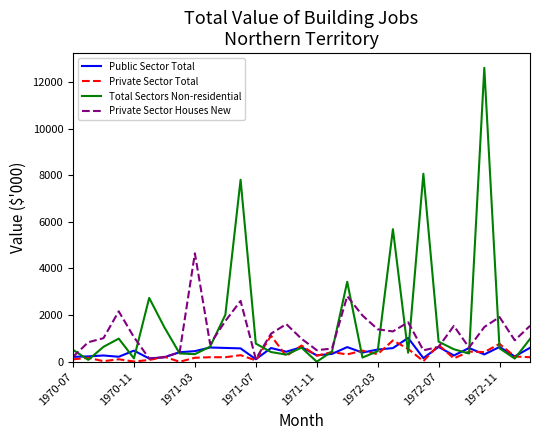

Which series has the widest spread of values?

Total Sectors Non-residential